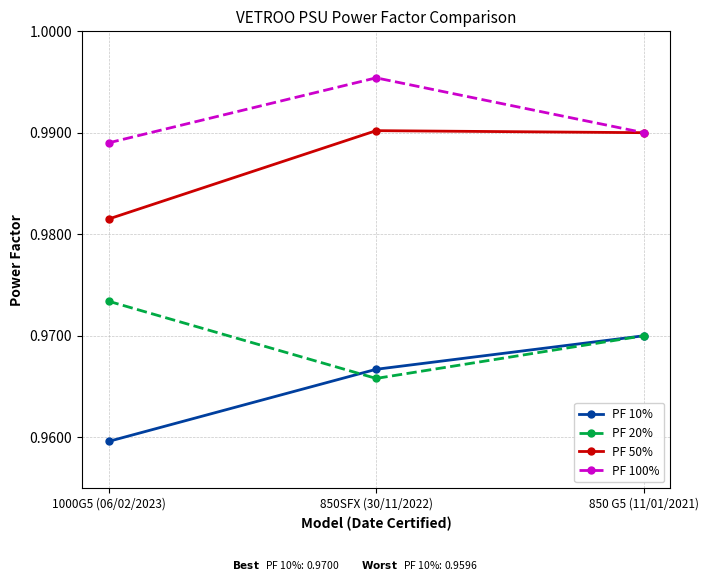

At which label is PF 100% closest to 0?

1000G5 (06/02/2023)